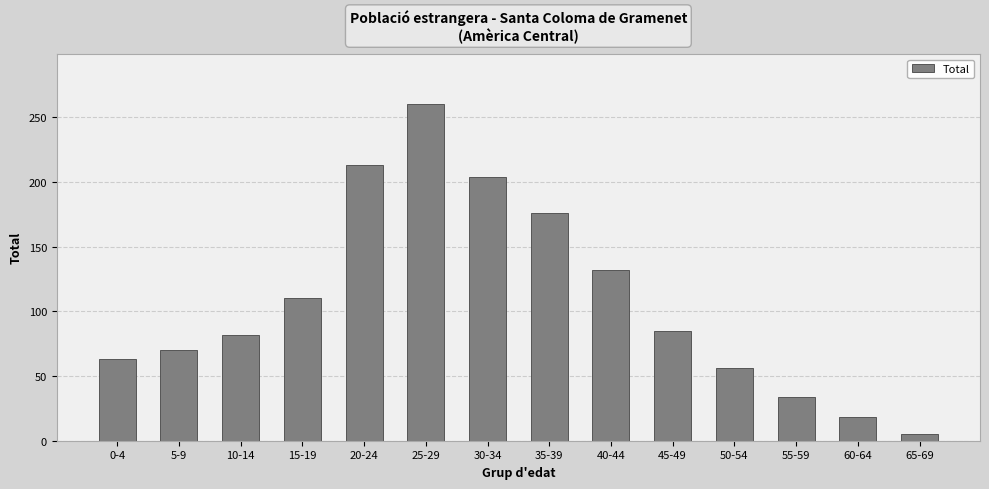

Does the chart contain any negative values?

No